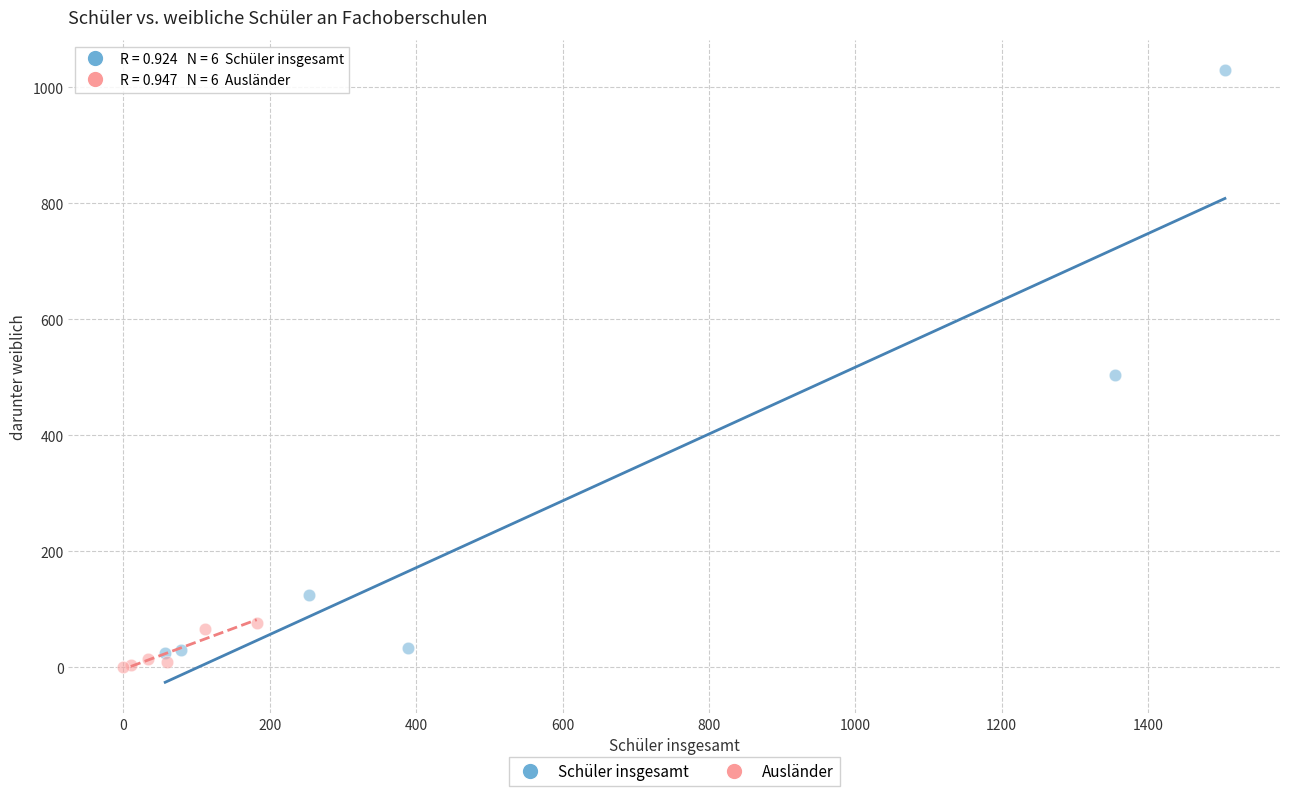

Which series has the widest spread of Y values?

Schüler insgesamt